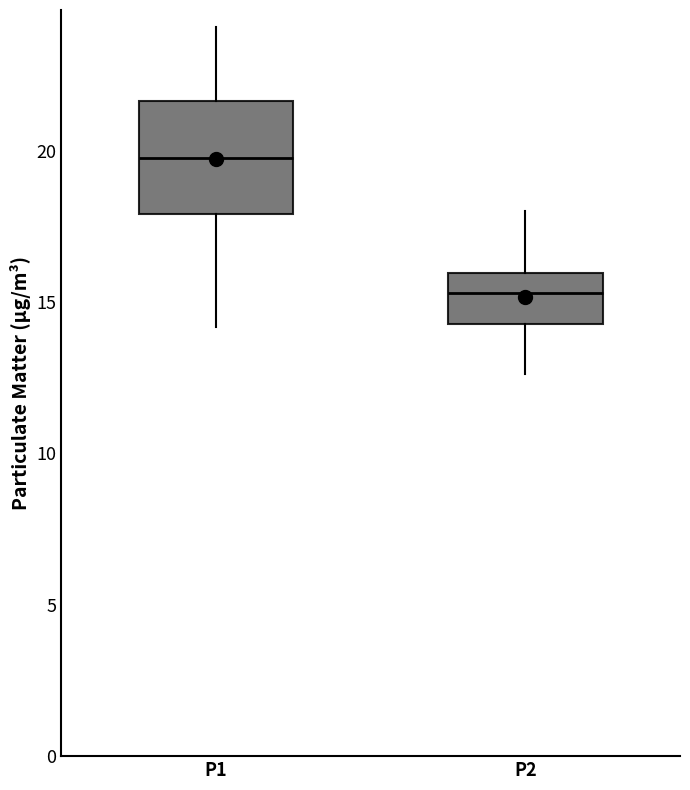

Where does the upper whisker of the box for P1 end on the y-axis? The values are not printed on the chart, so give them approximately, as read against the axis.

24.0